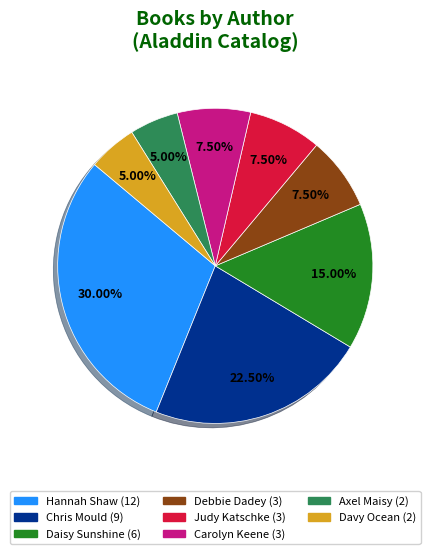

Does any single category account for the majority?

No